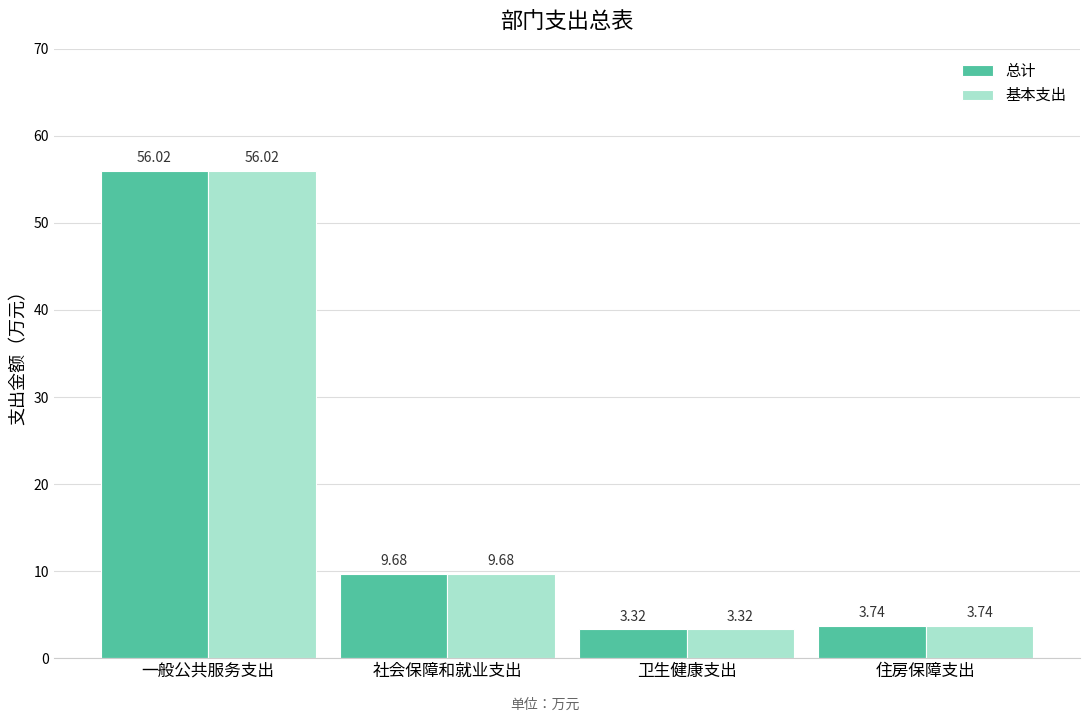

The value of 基本支出 at 一般公共服务支出 is 80.8. True or false?

False